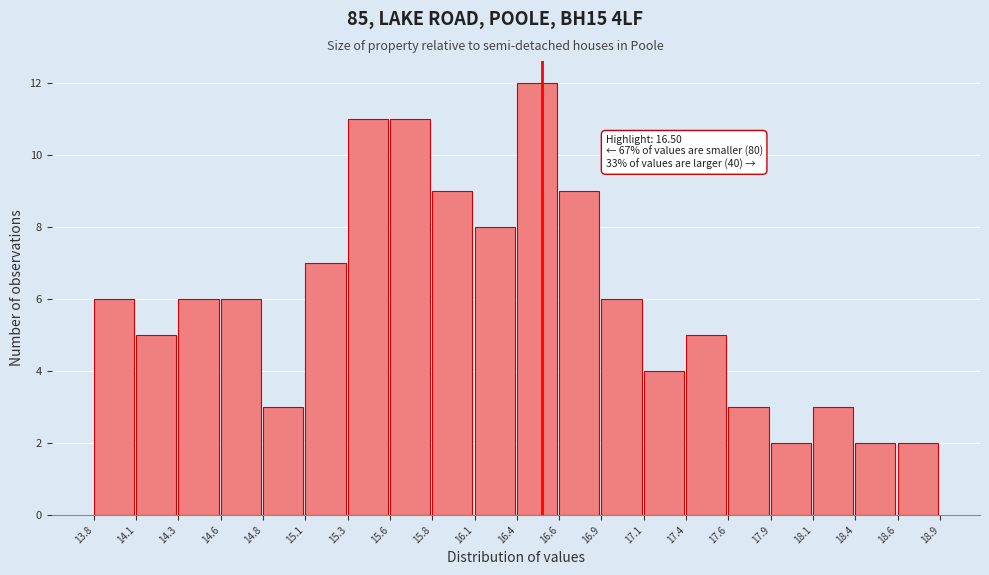

Over which range of the x-axis is the bar tallest?

16.4 to 16.6